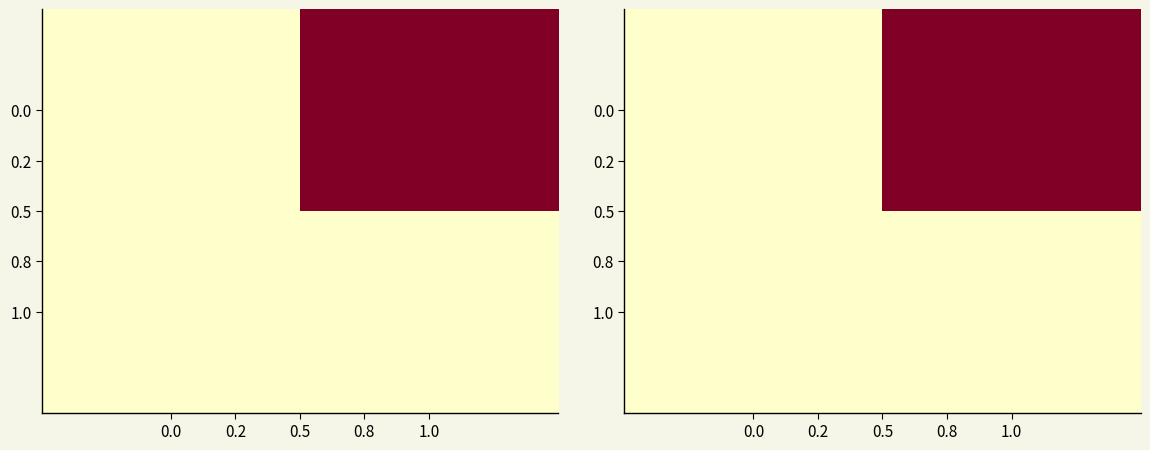

The 0.0 series shows 2640 at 1.0. True or false?

False